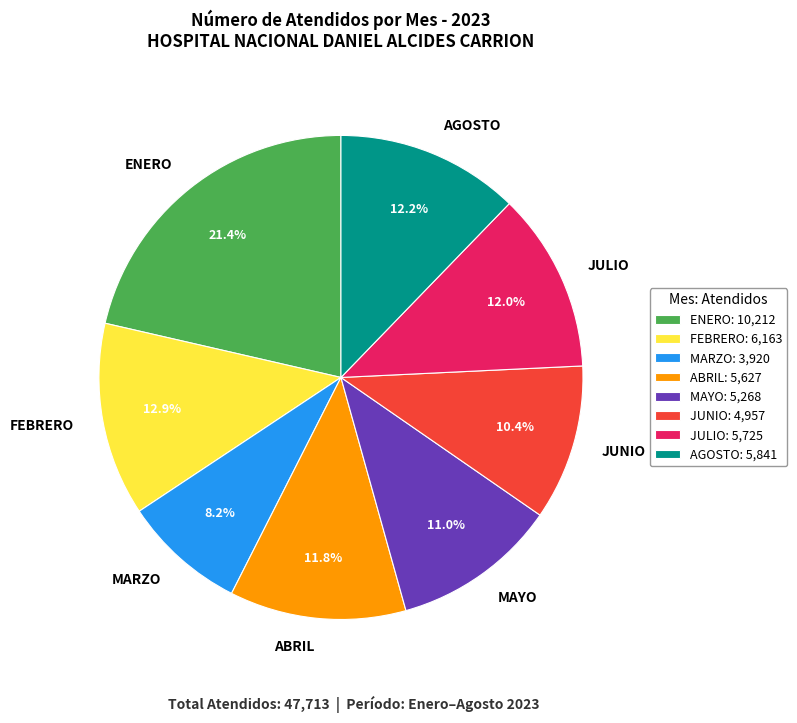

The MARZO slice represents 20% of the pie. True or false?

False